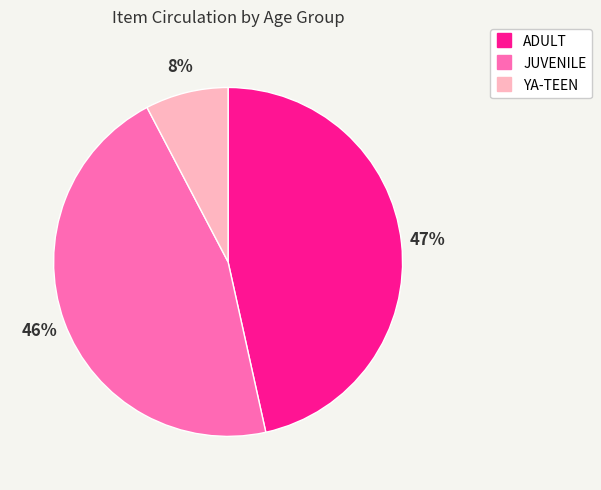

To the nearest percent, what percentage of the pie is YA-TEEN?

8%